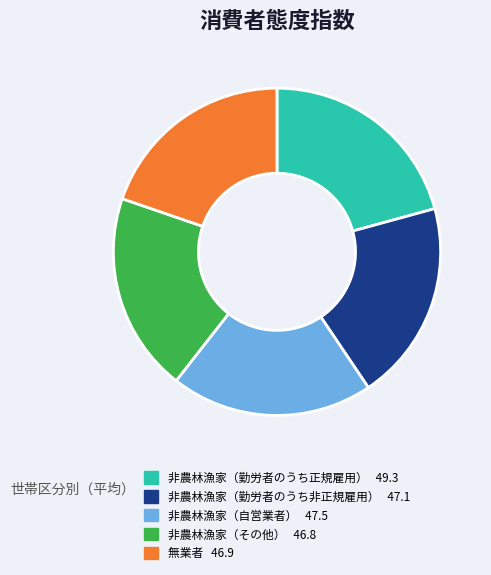

The 非農林漁家（勤労者のうち正規雇用） slice represents 8% of the pie. True or false?

False